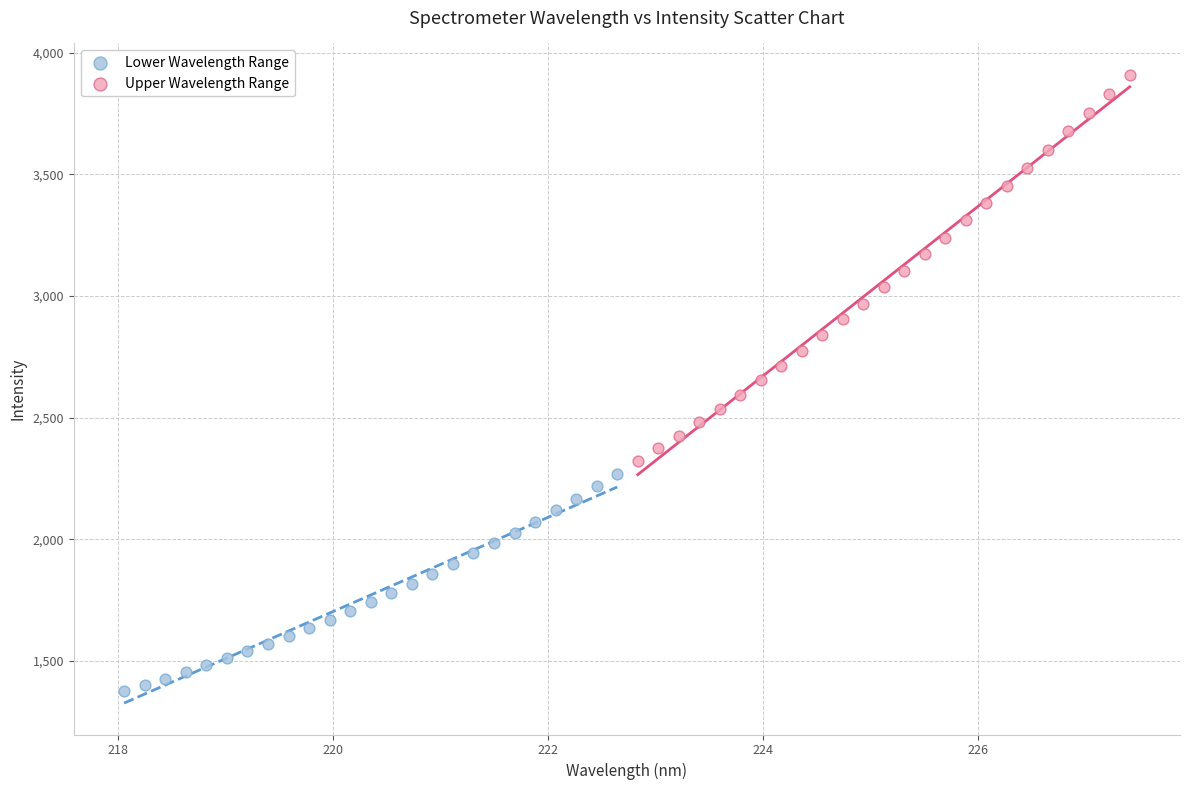

Which series has the widest spread of Y values?

Upper Wavelength Range